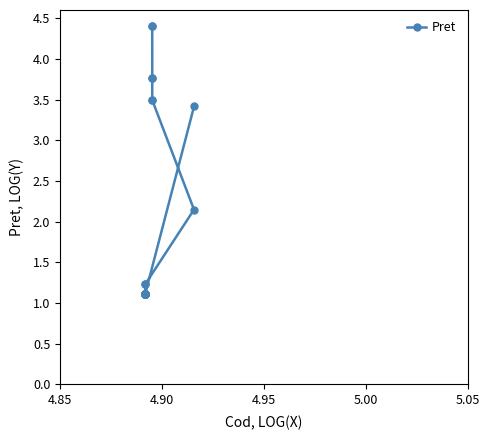

What is the value of the 9th point from the left?

1.1